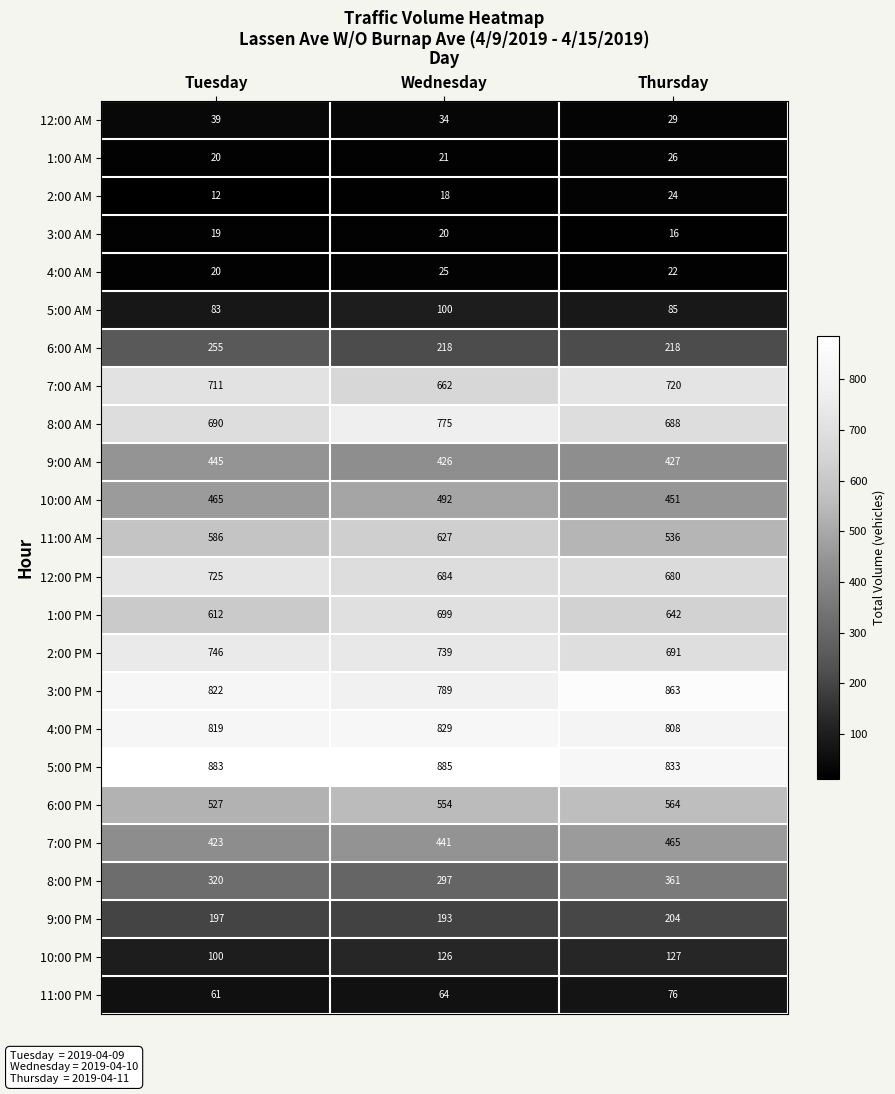

How many data points does each series have?

3